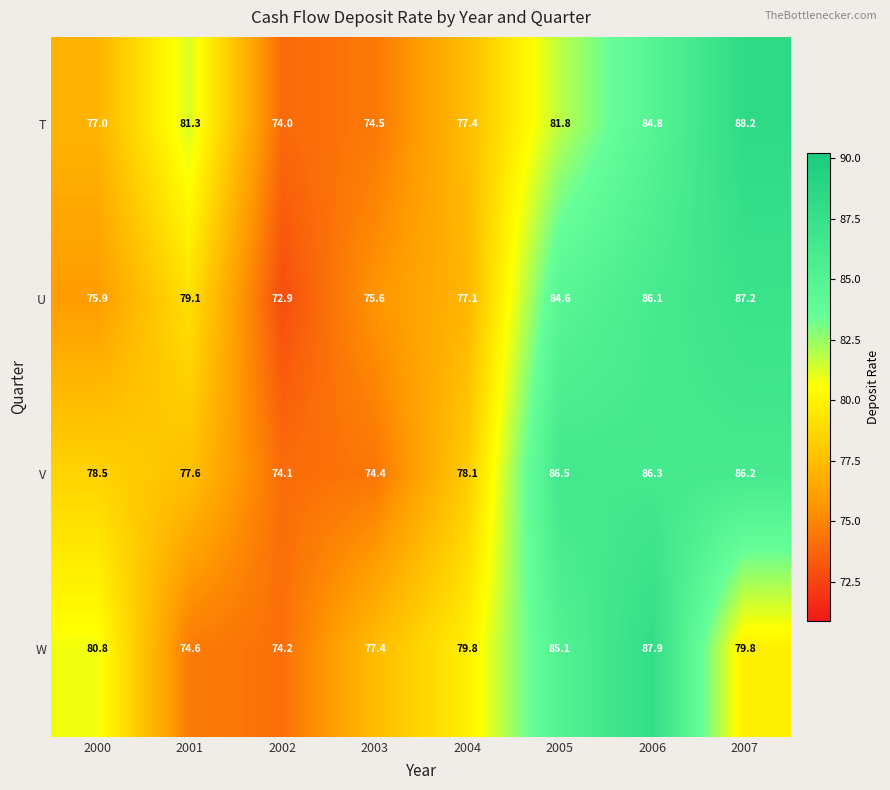

What is the difference between the T values at 2001 and 2006?

3.5